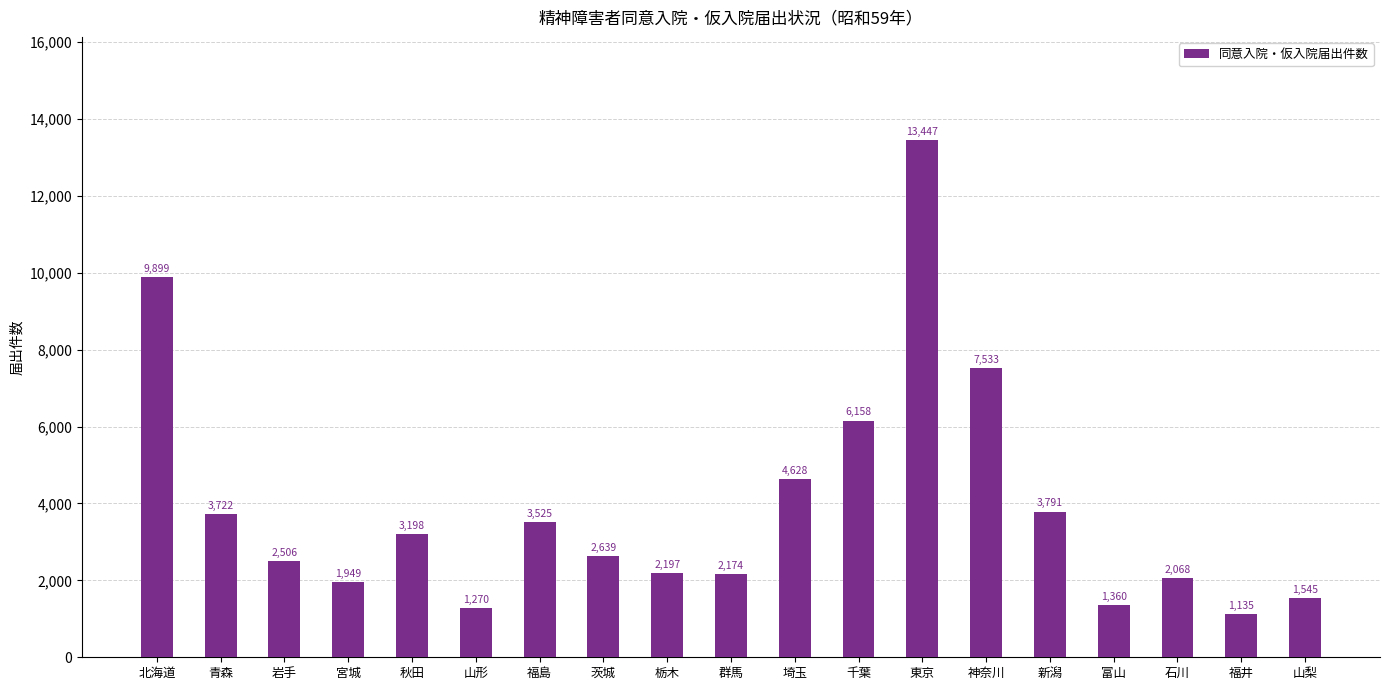

Reading left to right, what are all the values shown in this chart?

9899	3722	2506	1949	3198	1270	3525	2639	2197	2174	4628	6158	13447	7533	3791	1360	2068	1135	1545